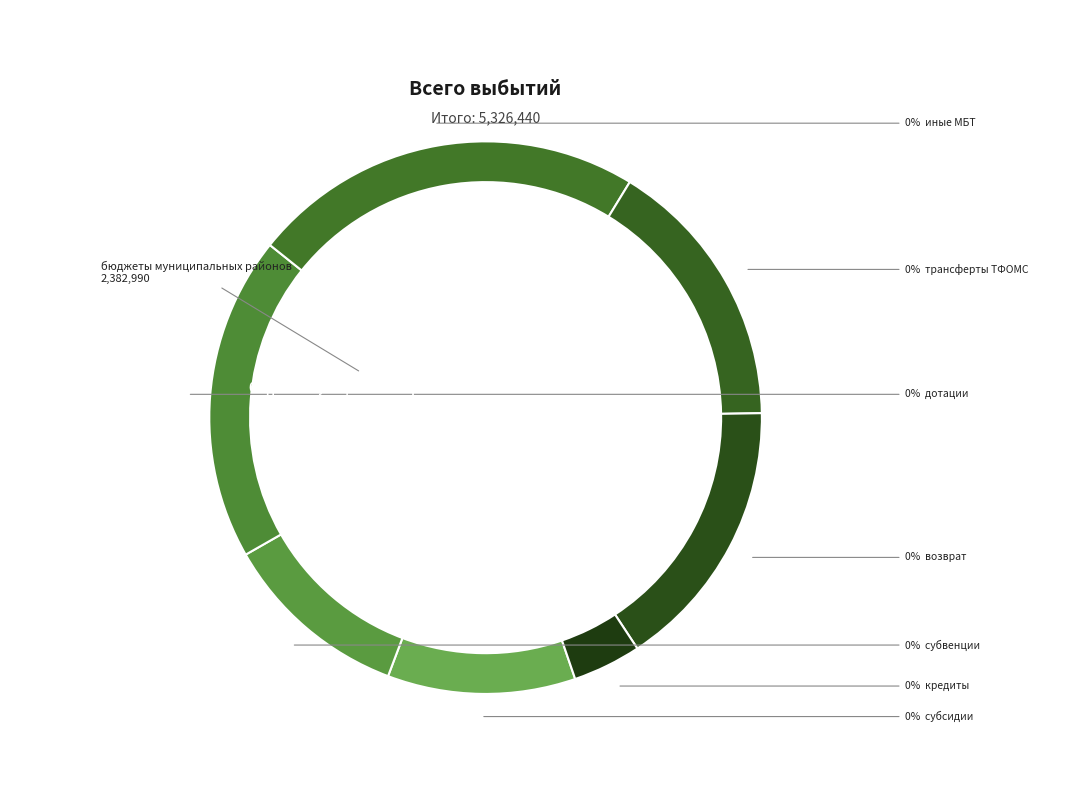

The бюджеты муниципальных районов slice represents 29% of the pie. True or false?

False